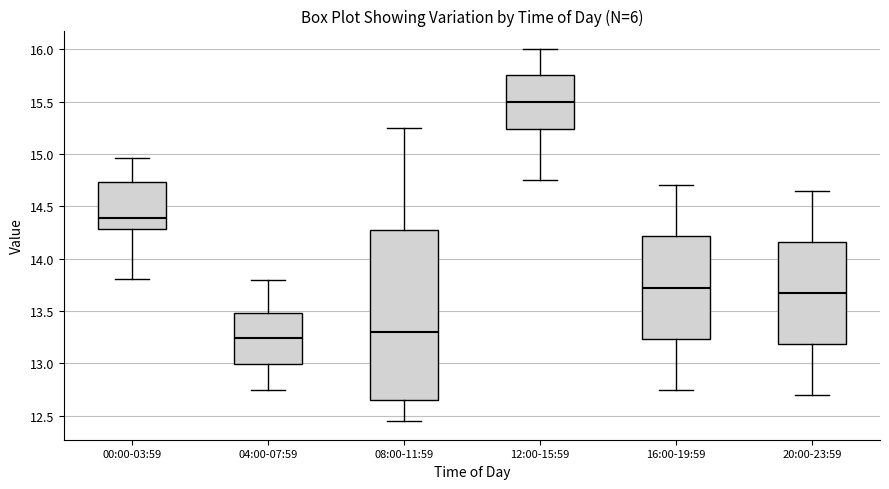

Which box is the tallest, from its lower edge to its upper edge?

08:00-11:59